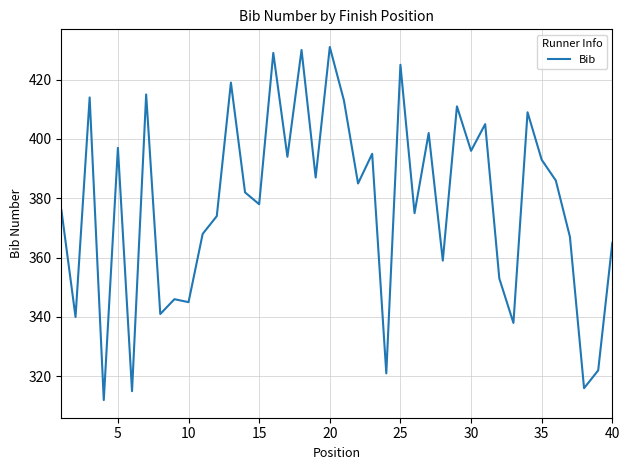

What is the smallest value displayed?

312